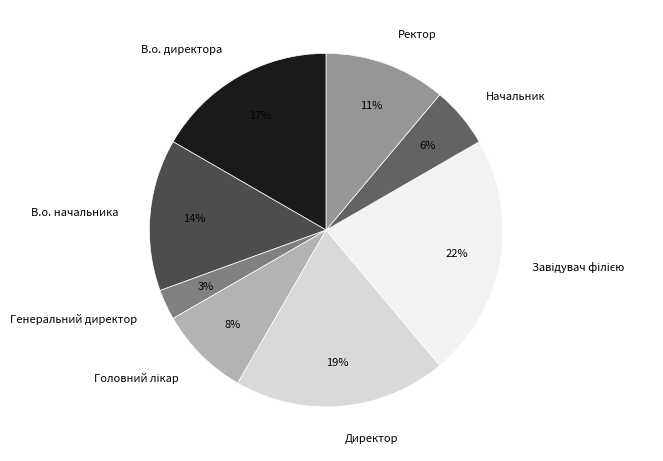

To the nearest percent, what portion does Ректор represent?

11%